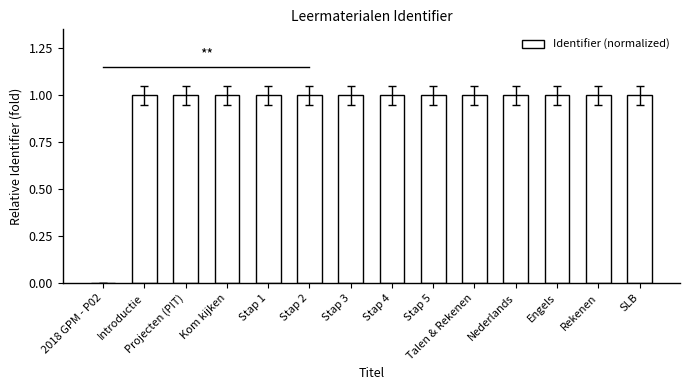

True or false: the data shows 1.0 at SLB.

True